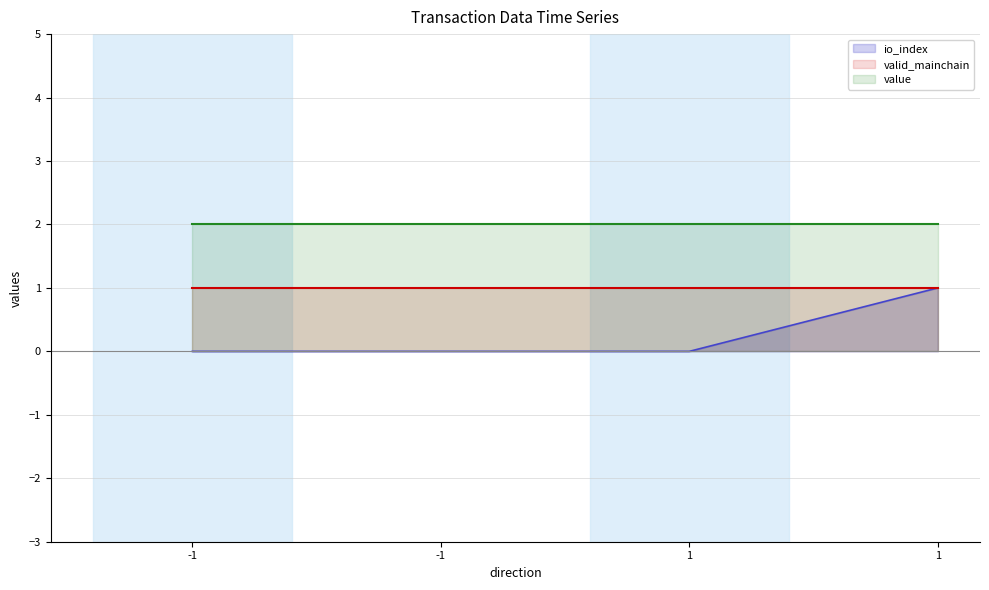

Is the value of value at -1 greater than the value of valid_mainchain at -1?

Yes